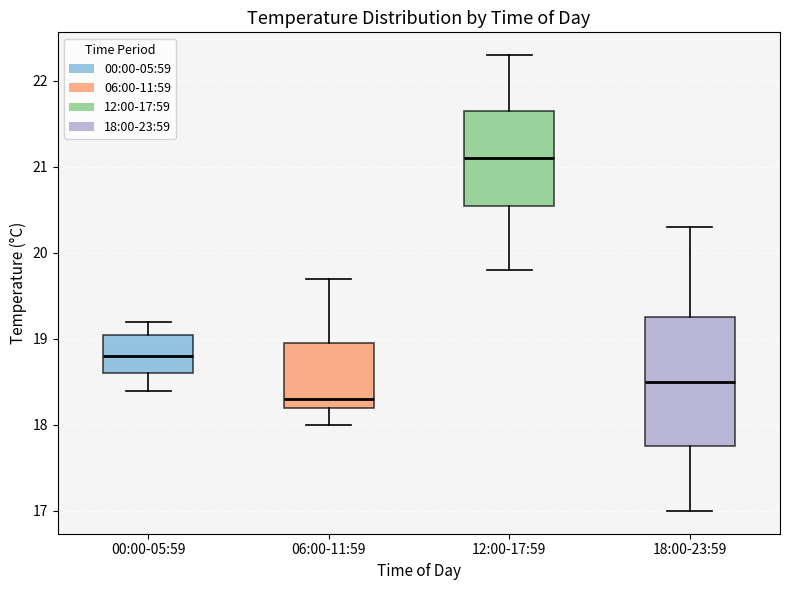

Which box's median line is the lowest?

06:00-11:59